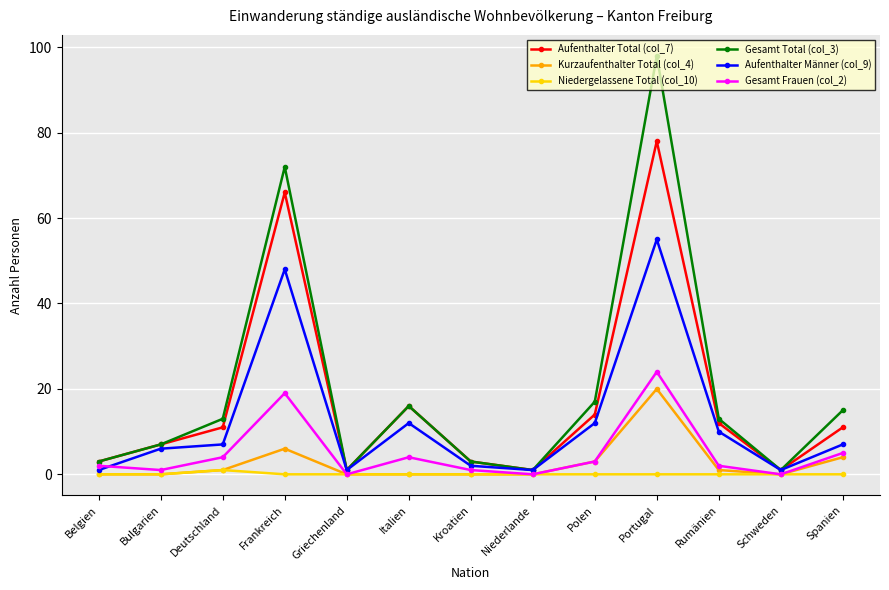

How many categories are shown in the chart?

13